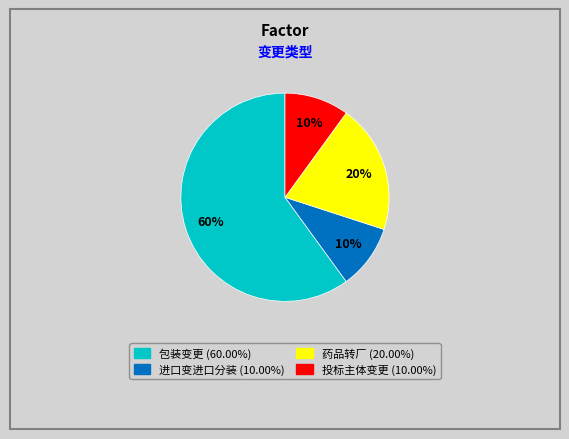

Which has a higher value, 药品转厂 or 投标主体变更?

药品转厂